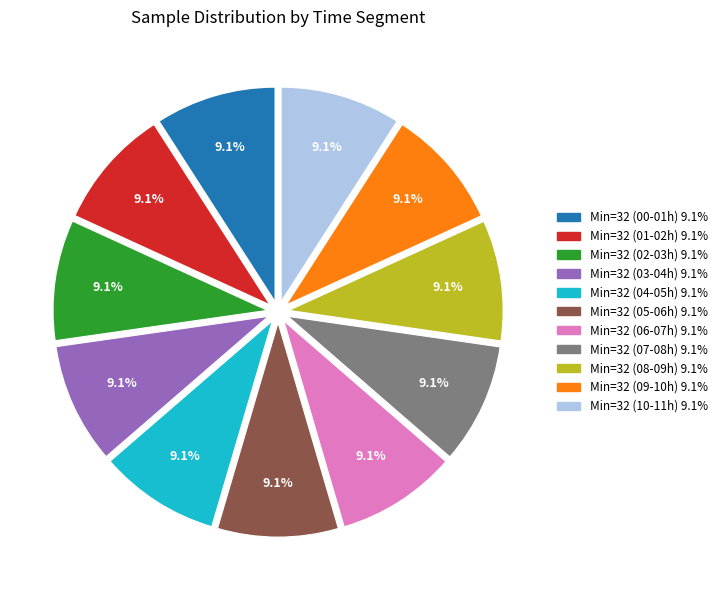

Is there a majority slice in this chart?

No